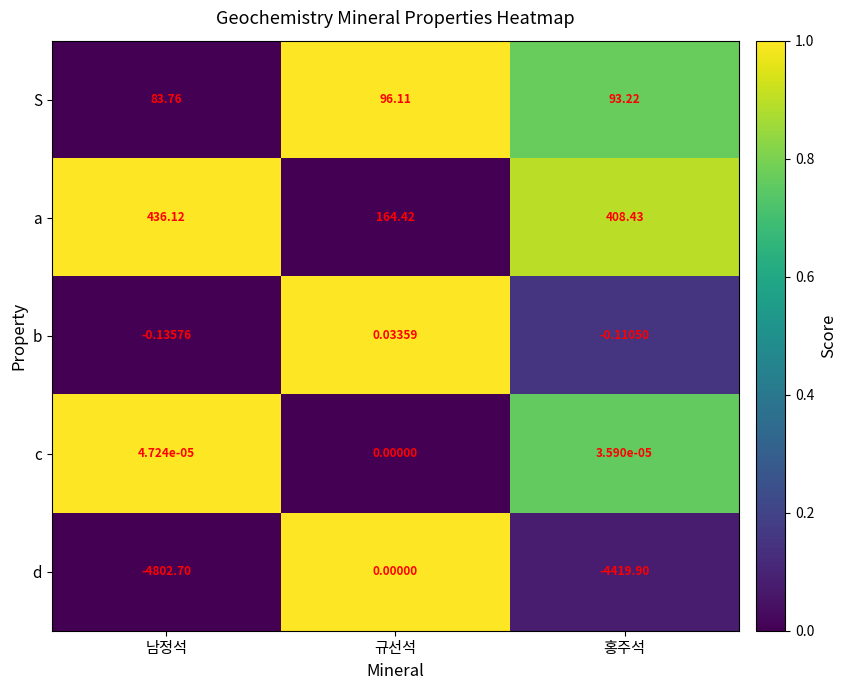

Which series changed the most between 규선석 and 홍주석?

d